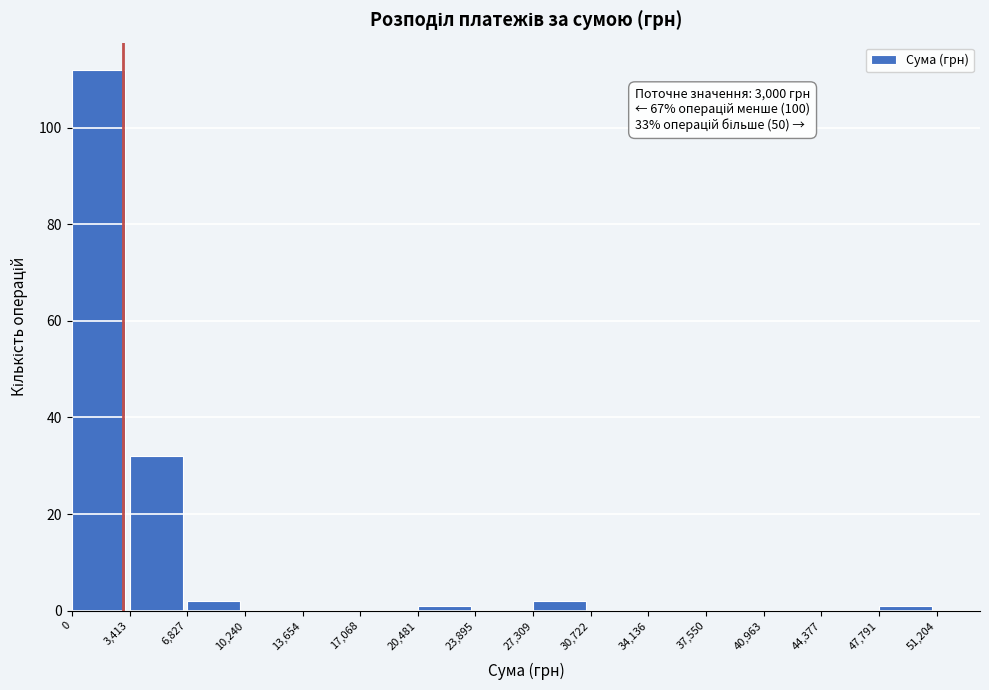

Which range on the x-axis has the tallest bar?

0 to 3,413